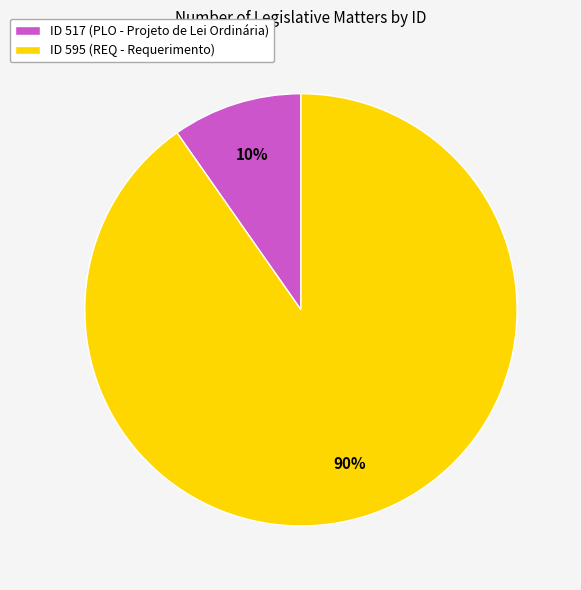

Is there any slice that represents more than half of the pie?

Yes